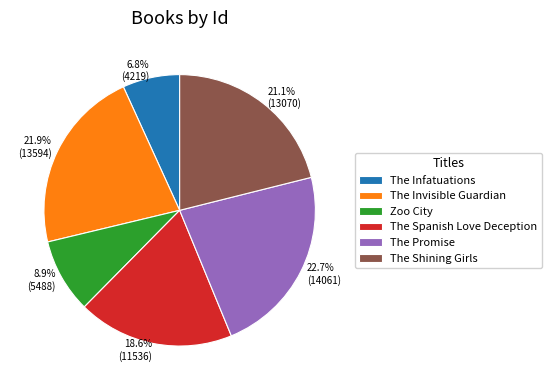

Rank the categories by value from highest to lowest.

The Promise, The Invisible Guardian, The Shining Girls, The Spanish Love Deception, Zoo City, The Infatuations